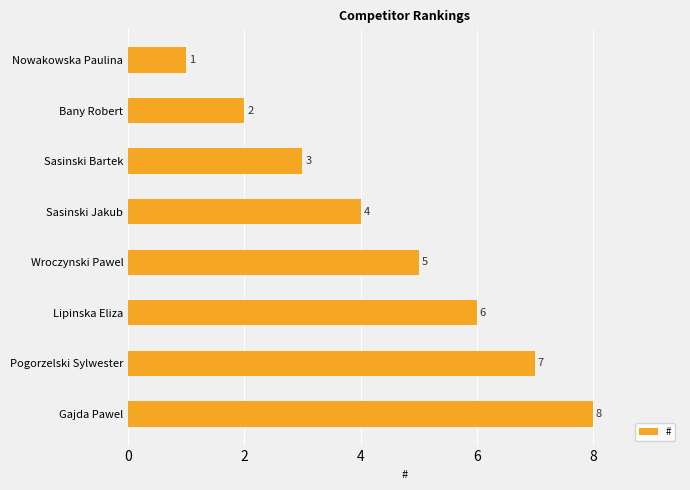

What is the greatest value displayed?

8